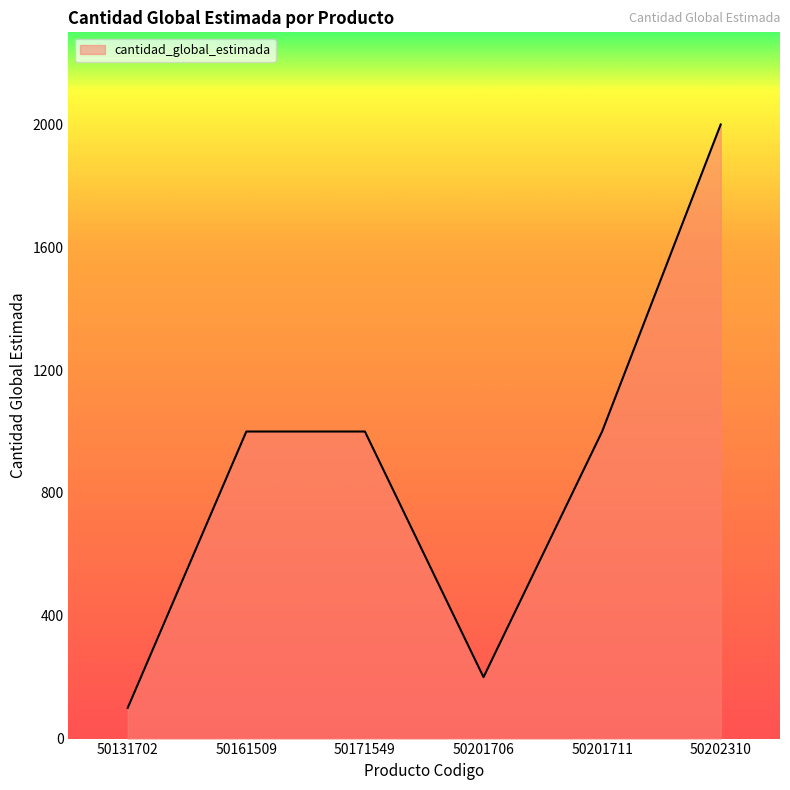

What is the difference between the maximum and minimum values?

1900